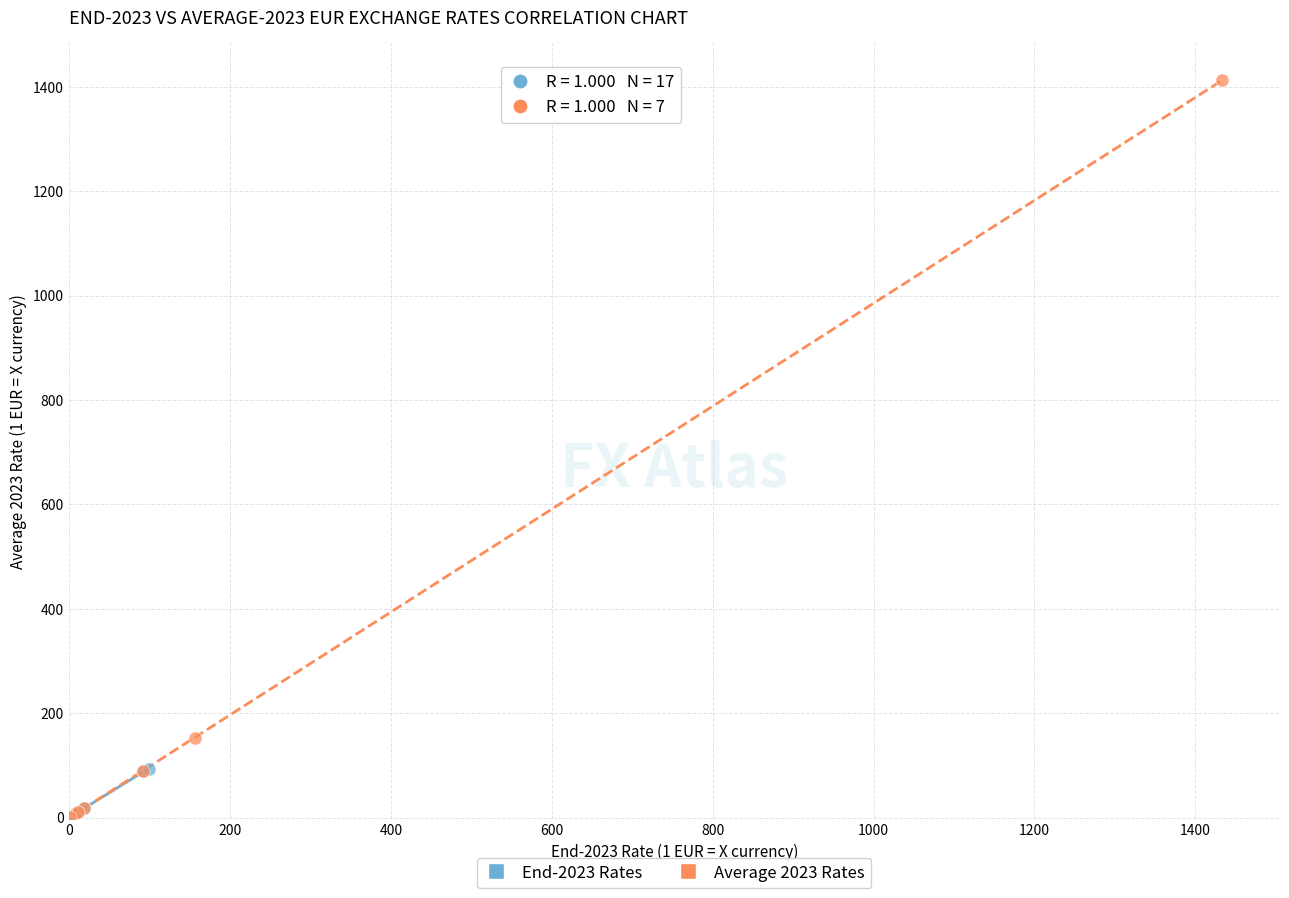

Which series has the largest Y range (max minus min)?

Average 2023 Rates